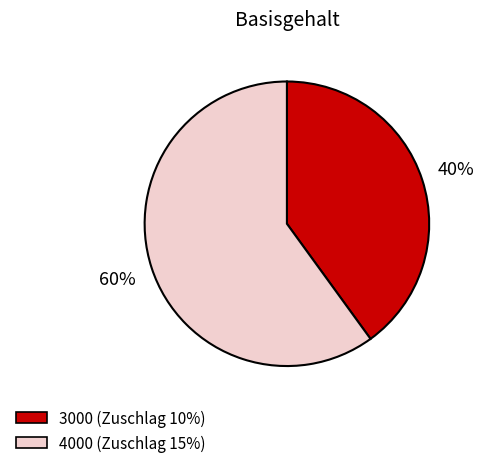

Which has a higher value, 3000 or 4000?

4000